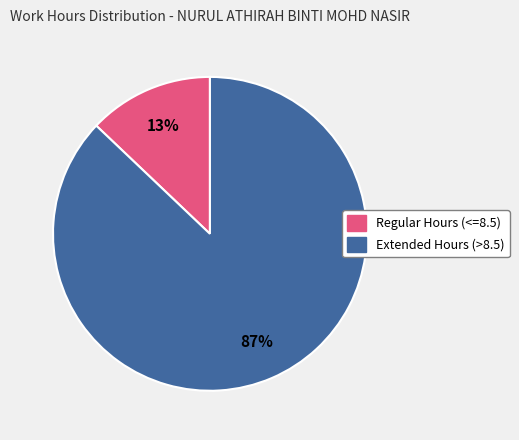

Is there any slice that represents more than half of the pie?

Yes